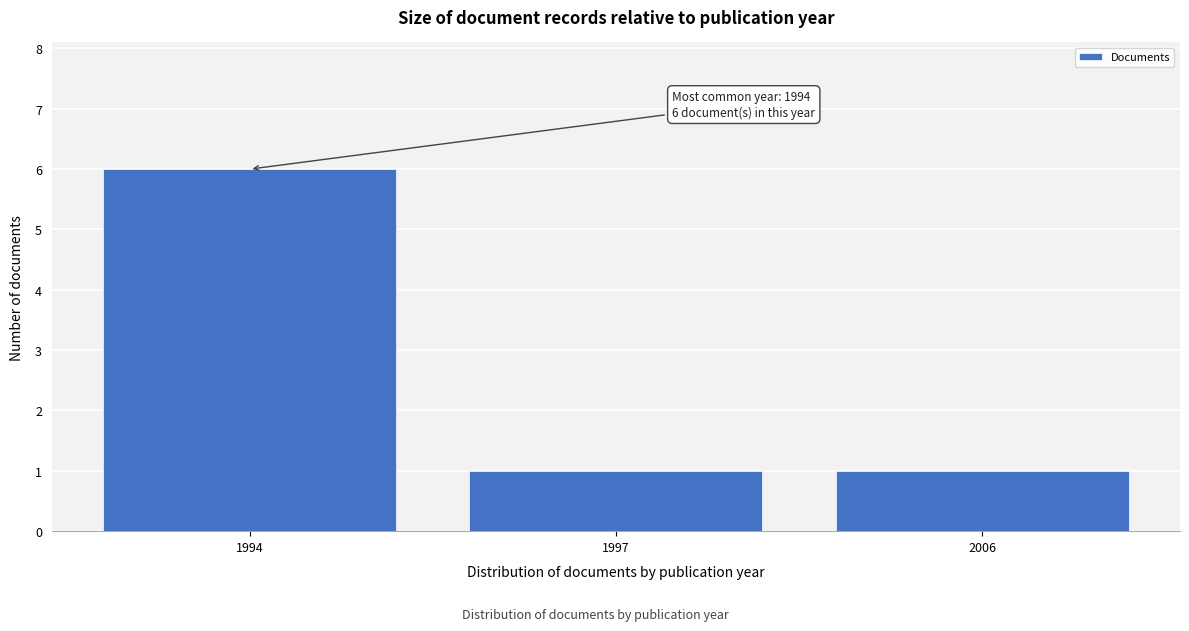

Reading right to left, extract all data points from this chart.

1	1	6